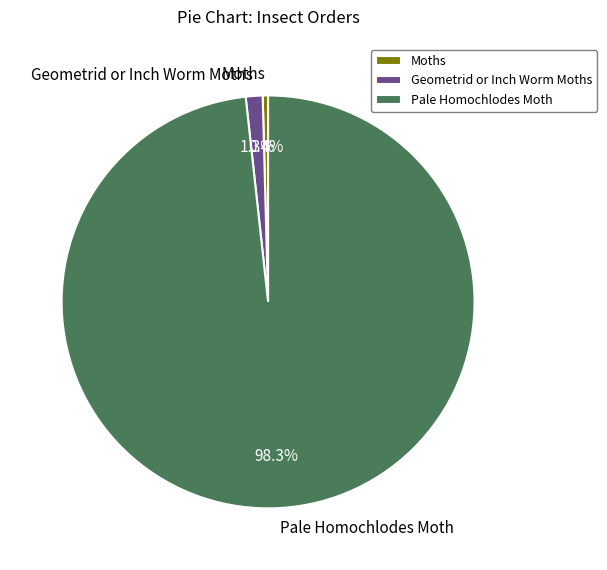

What portion of the pie excludes Geometrid or Inch Worm Moths?

98.7%